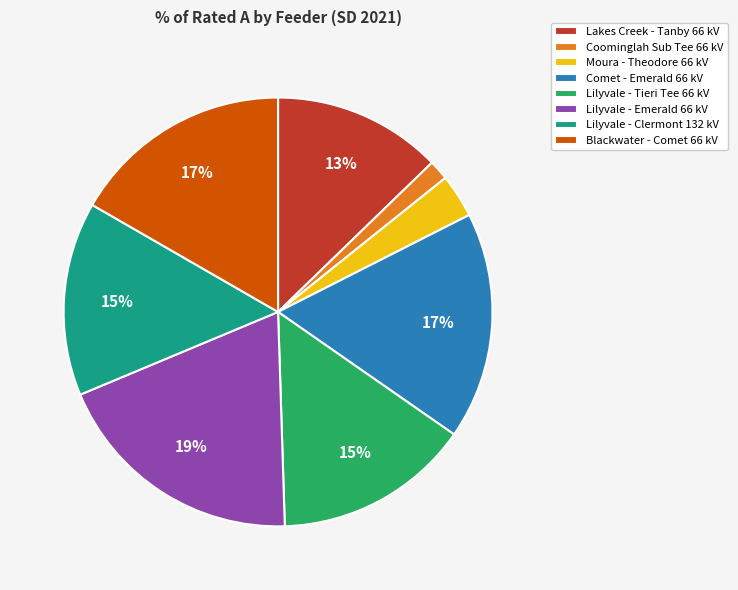

How many slices are in this pie chart?

8